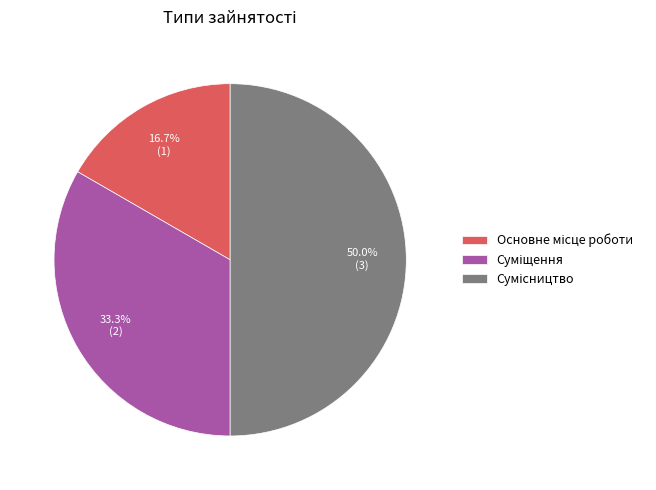

Count the number of slices in the pie.

3